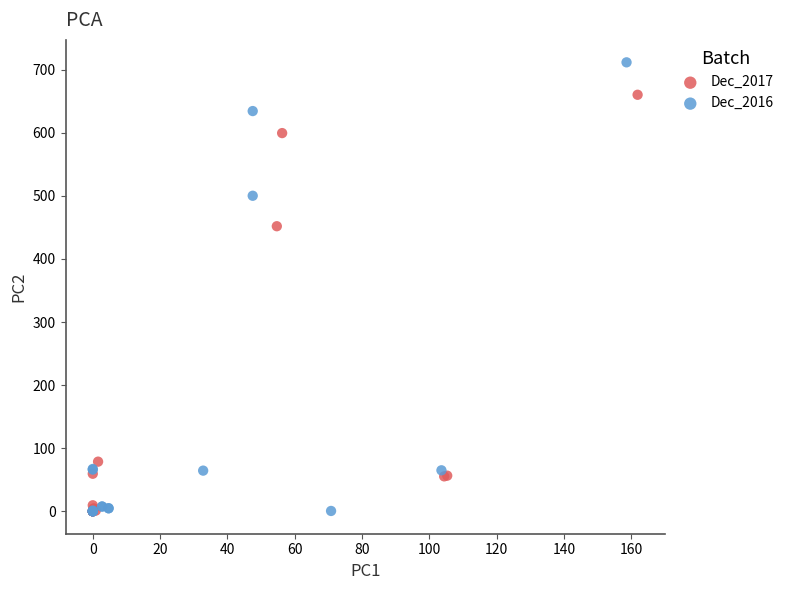

Which series has the widest spread of Y values?

Dec_2016